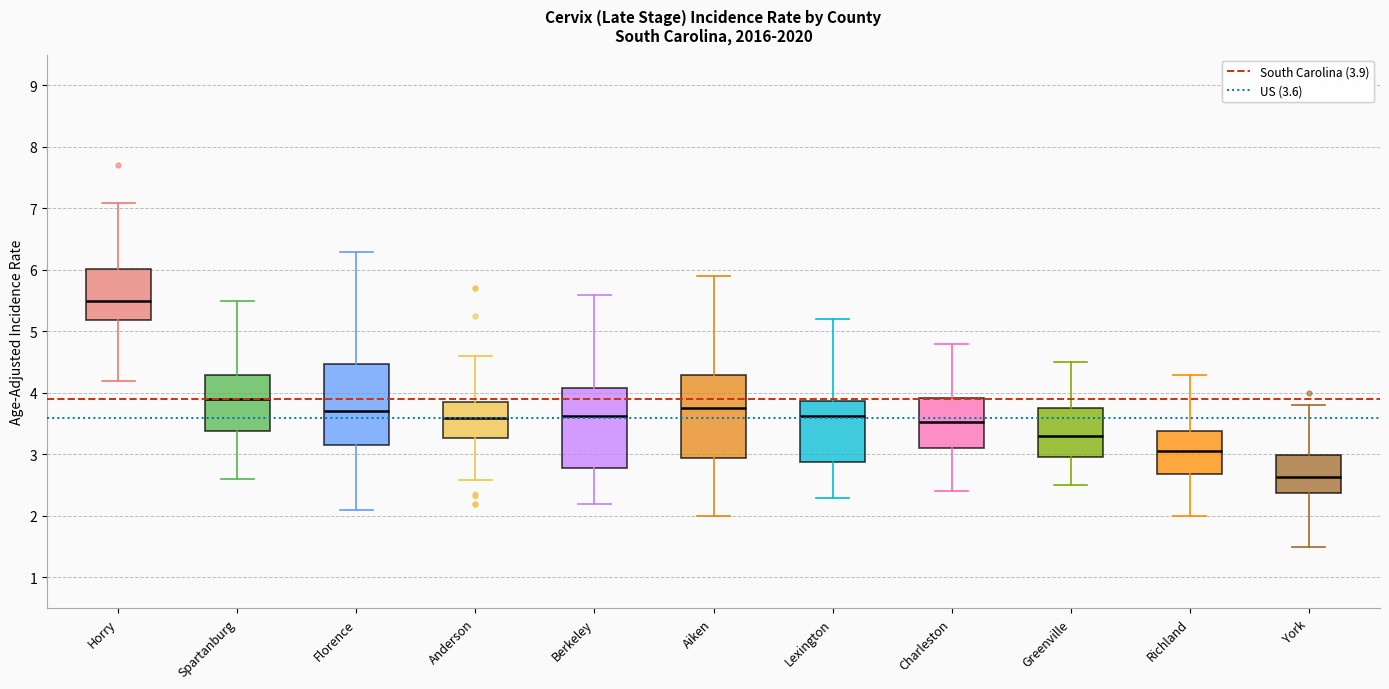

Where does the median line of the box for Berkeley sit on the y-axis? The values are not printed on the chart, so give them approximately, as read against the axis.

3.6